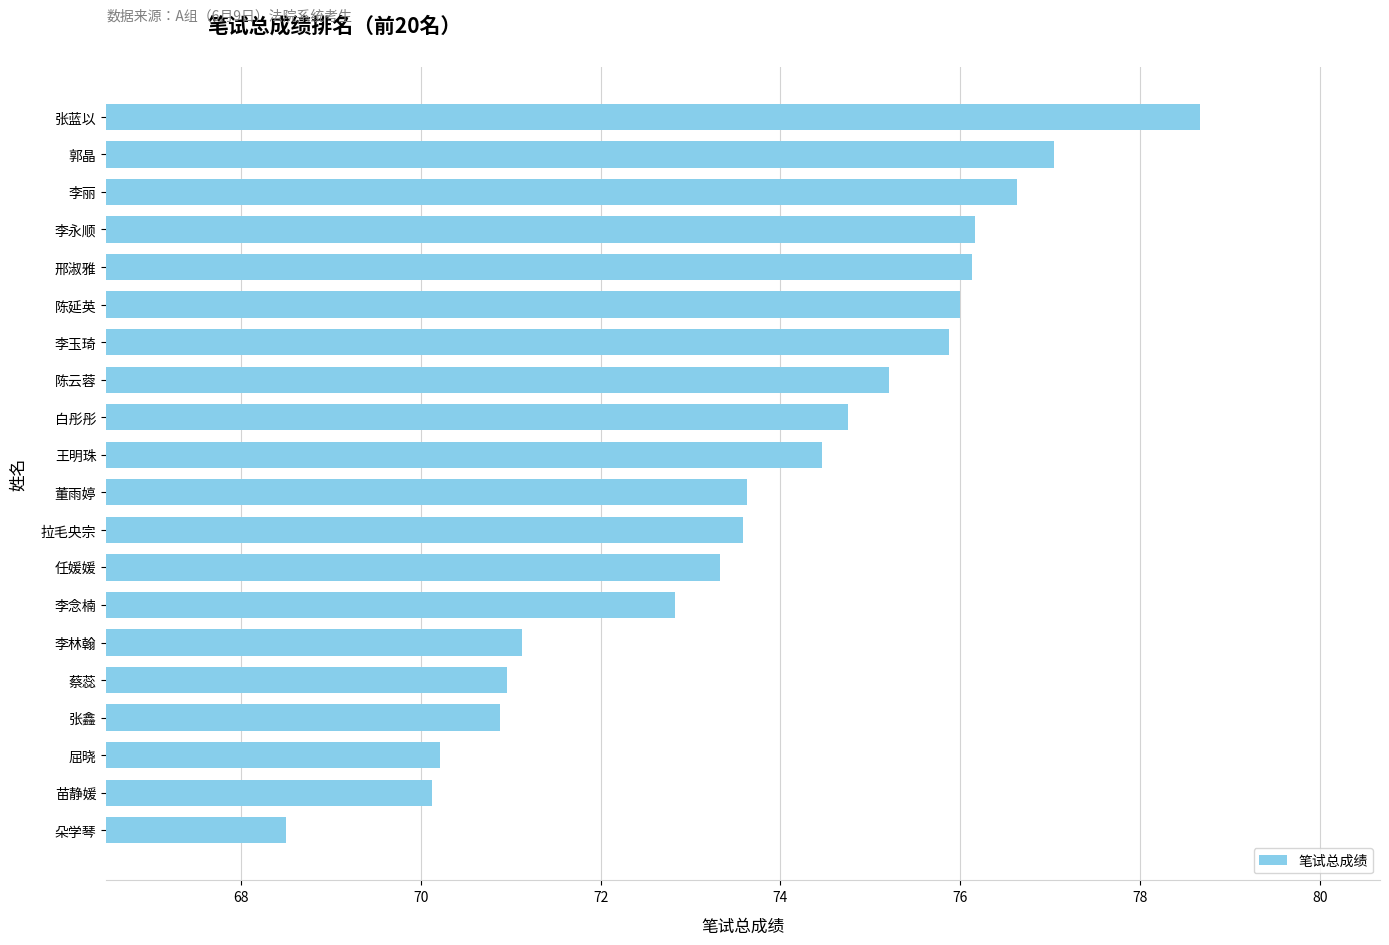

Is it true that the value at 张鑫 is 70.9?

True